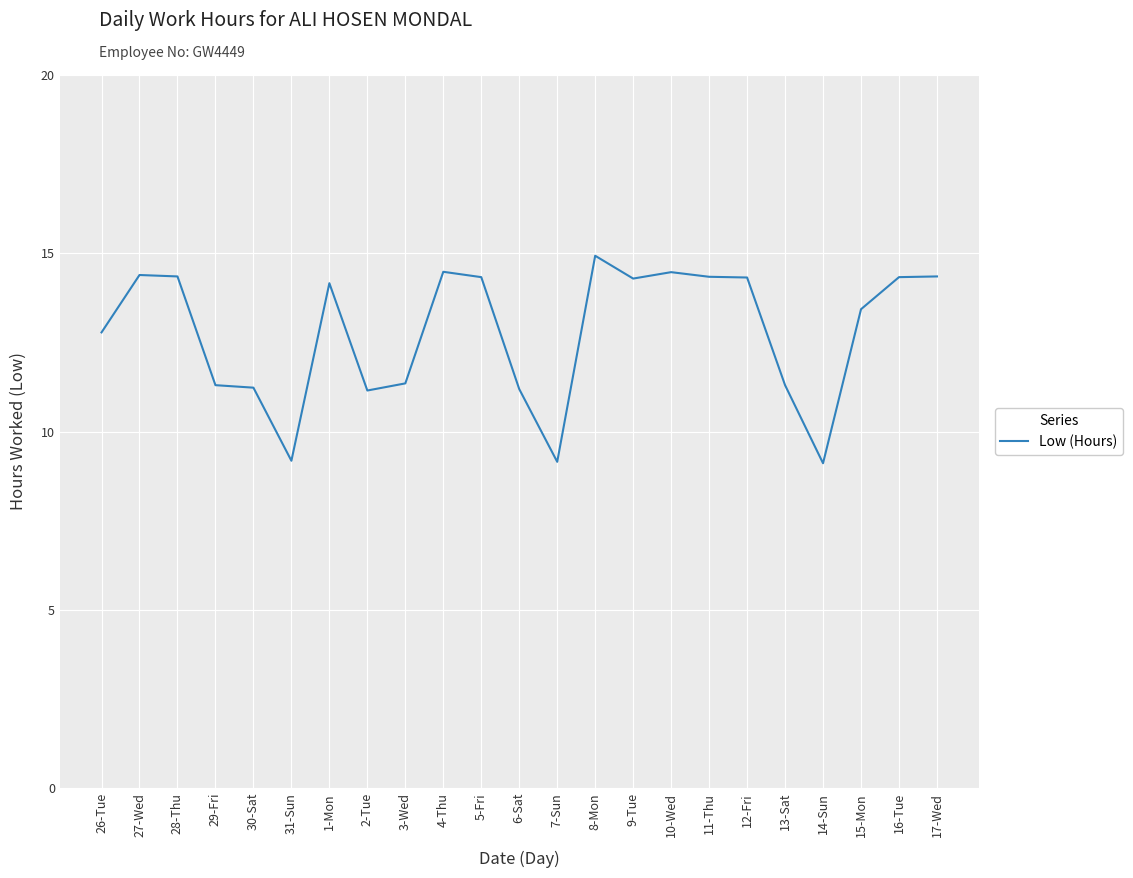

What is the change in value from 28-Thu to 7-Sun?

-5.2